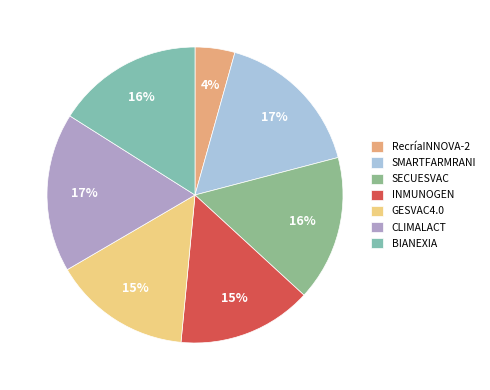

Is there a majority slice in this chart?

No